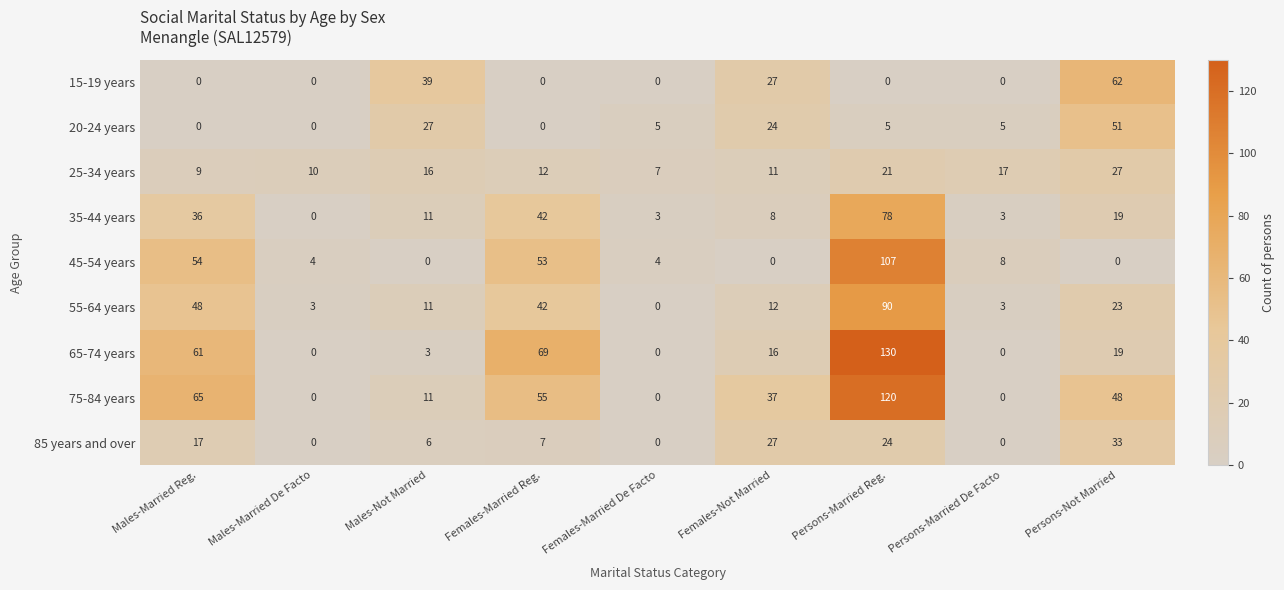

What is the difference between the 35-44 years values at Males-Married De Facto and Females-Married De Facto?

3